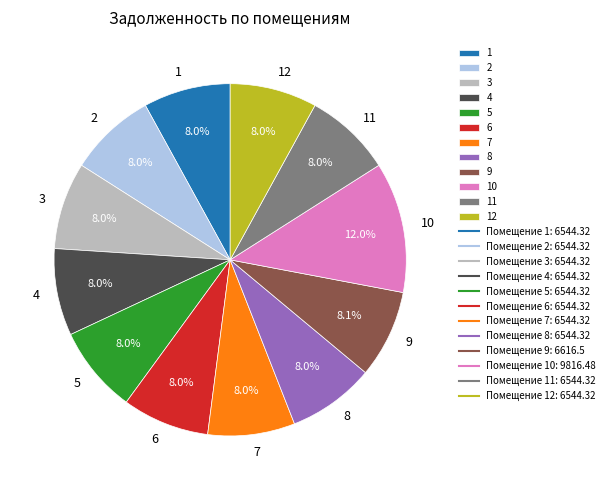

Is 5 the majority of the pie?

No